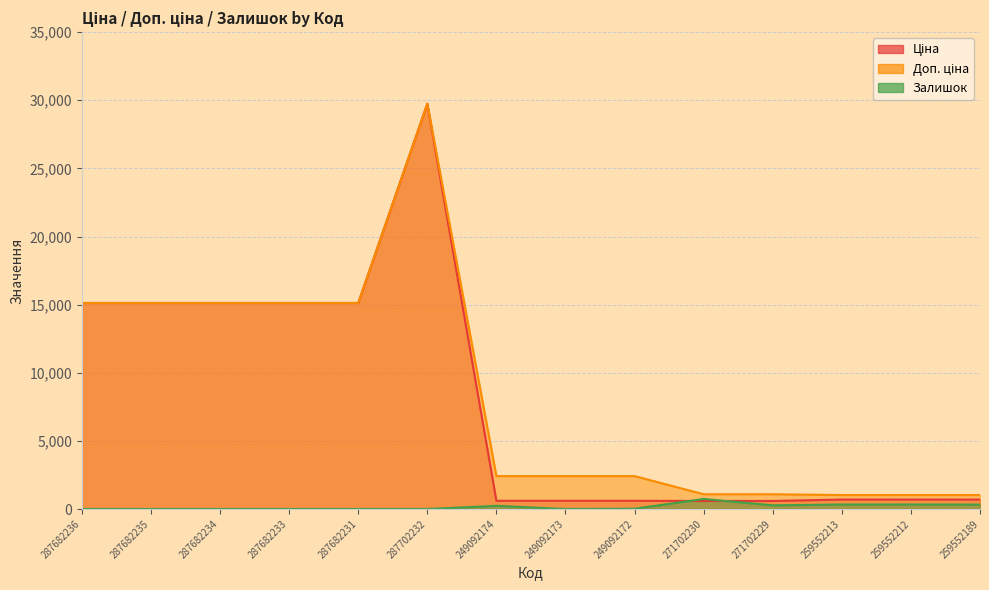

True or false: Доп. ціна has more than 1 points higher than both neighbors.

False